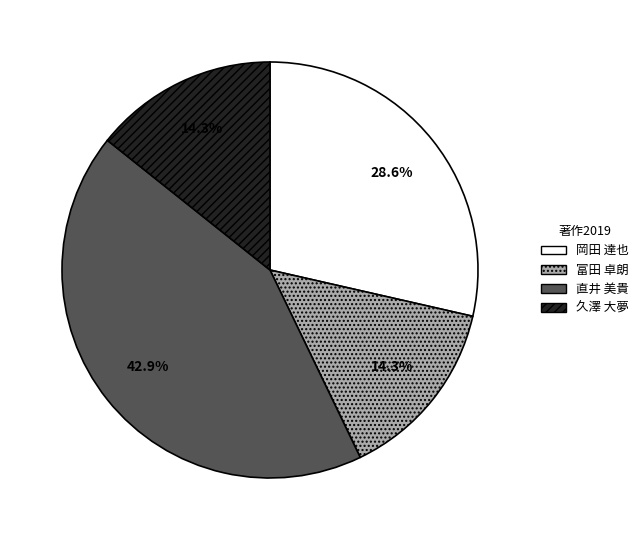

What is the largest slice in the pie chart?

直井 美貴